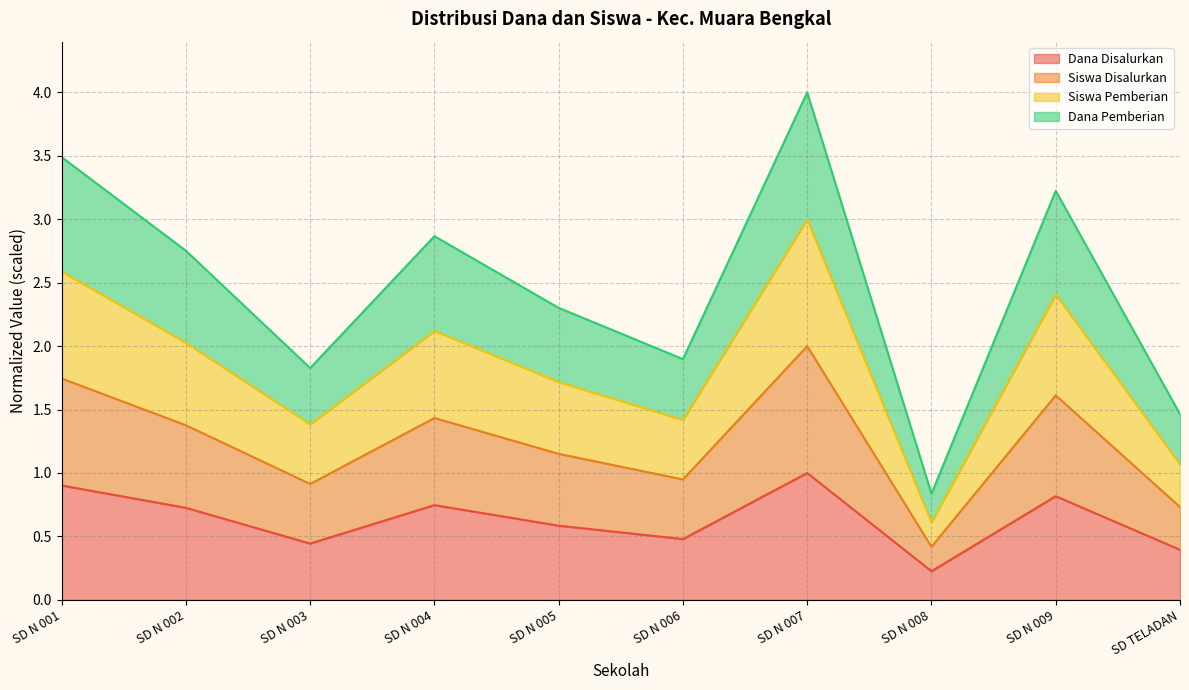

What position from the right is SD N 001?

10